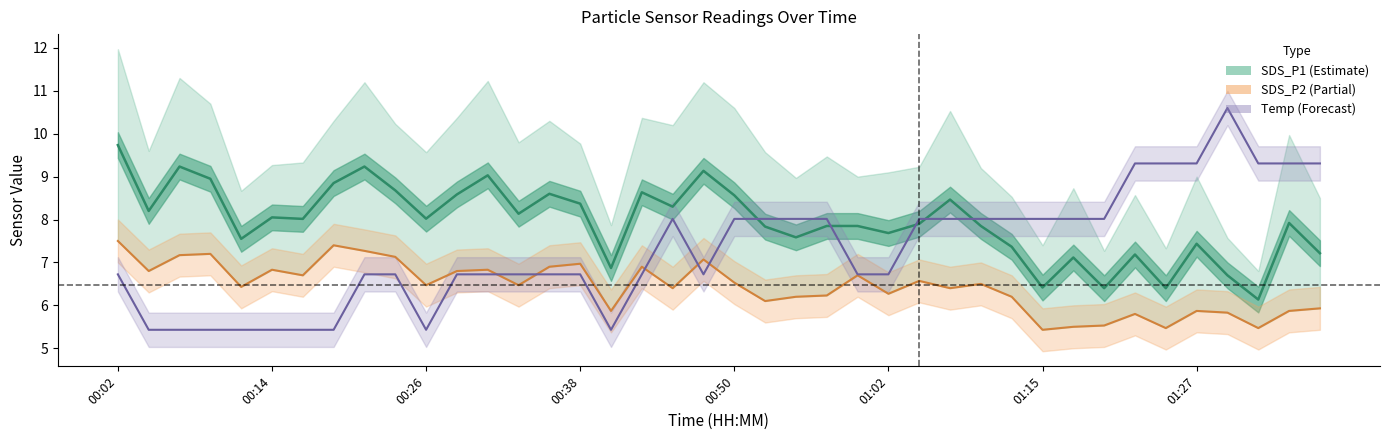

What position from the right is 00:11?

36